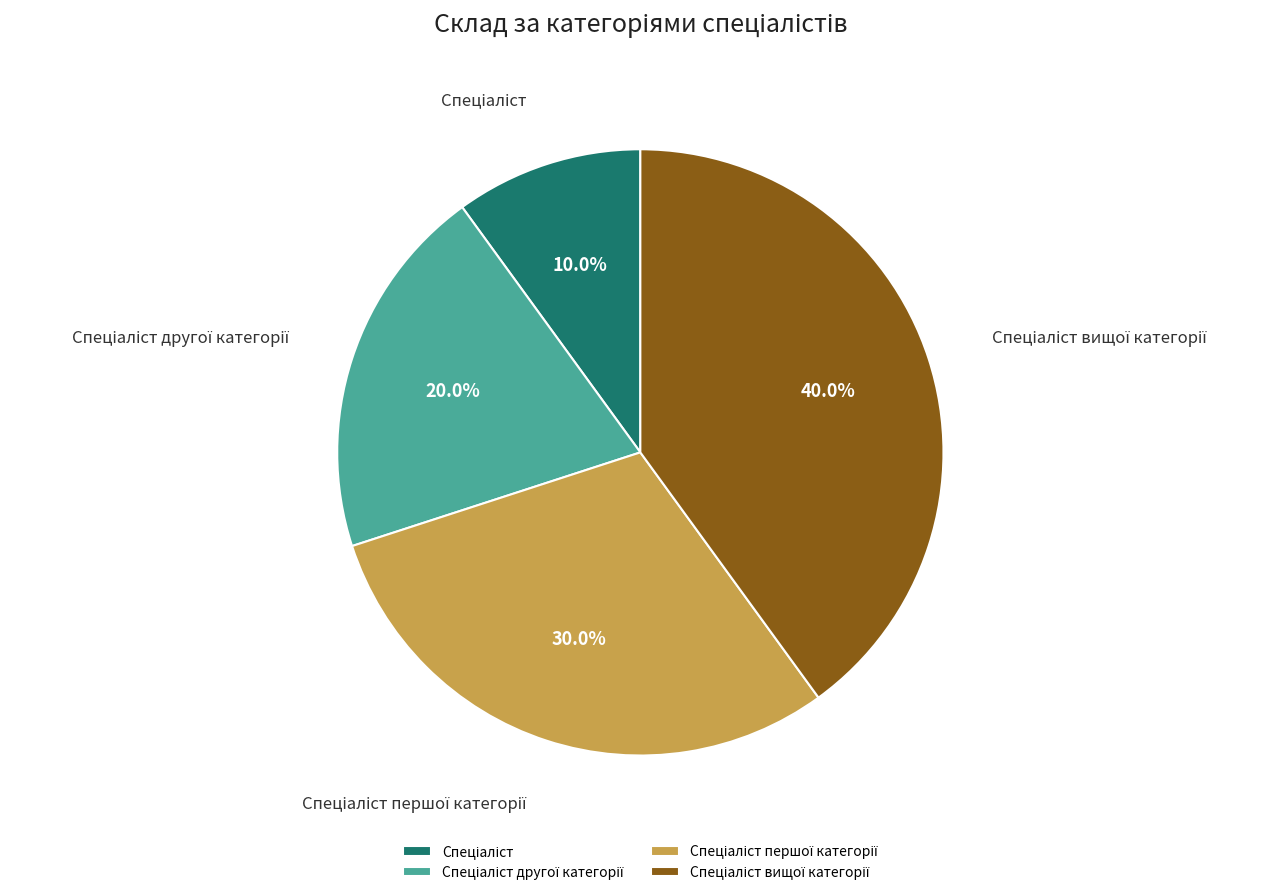

Is there a majority slice in this chart?

No